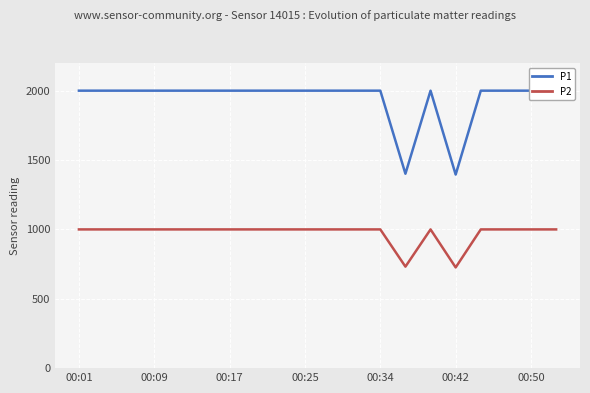

At which label is P2 closest to 862?

13